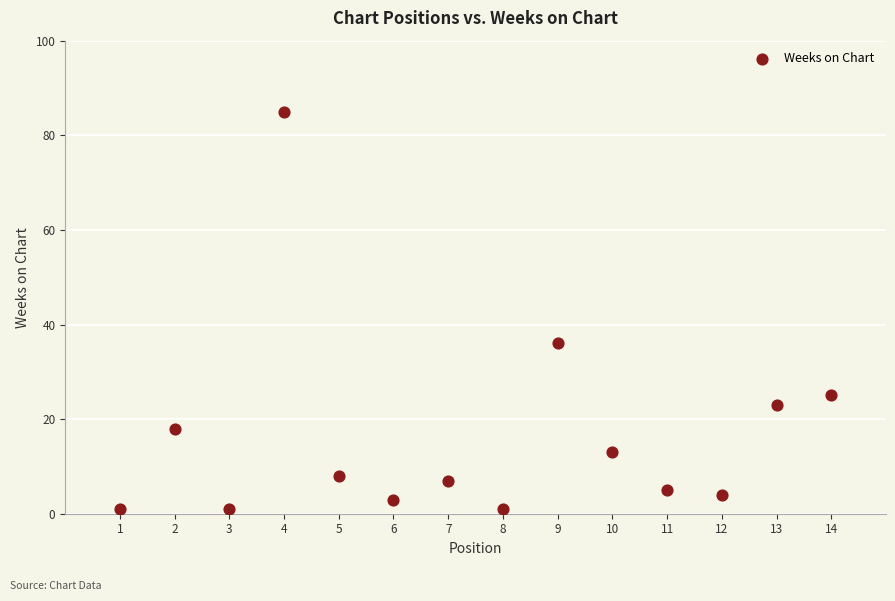

What is the range of X values (max minus min)?

13